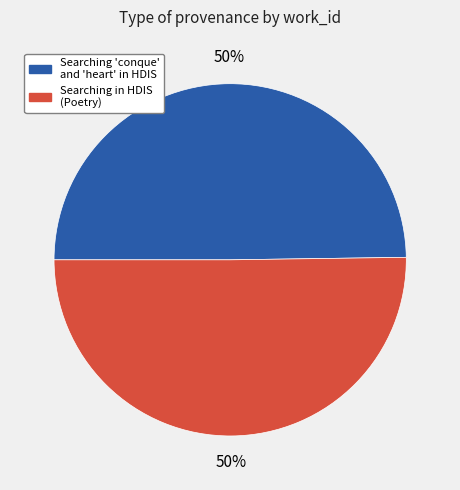

Count the number of slices in the pie.

2